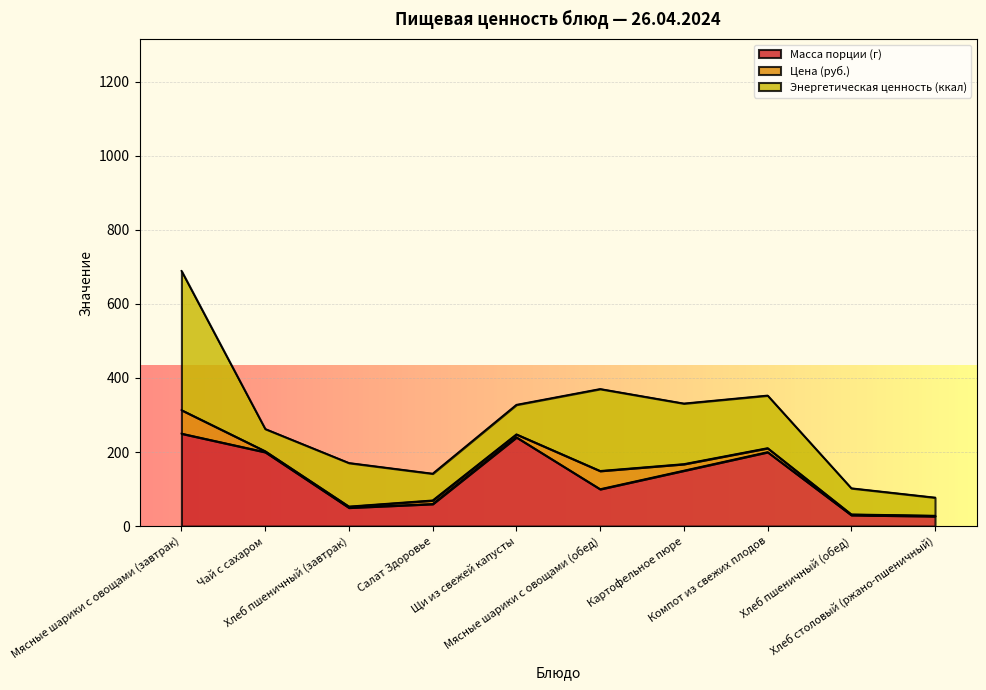

Where is Масса порции (г) nearest to the value 138?

Картофельное пюре